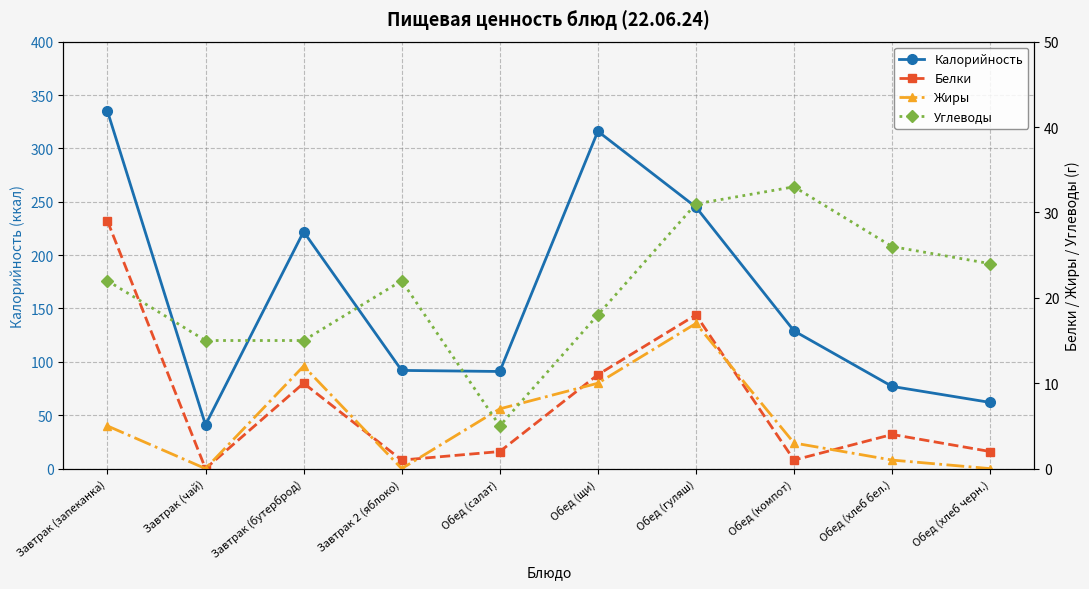

How many data points in Углеводы are above 22?

4